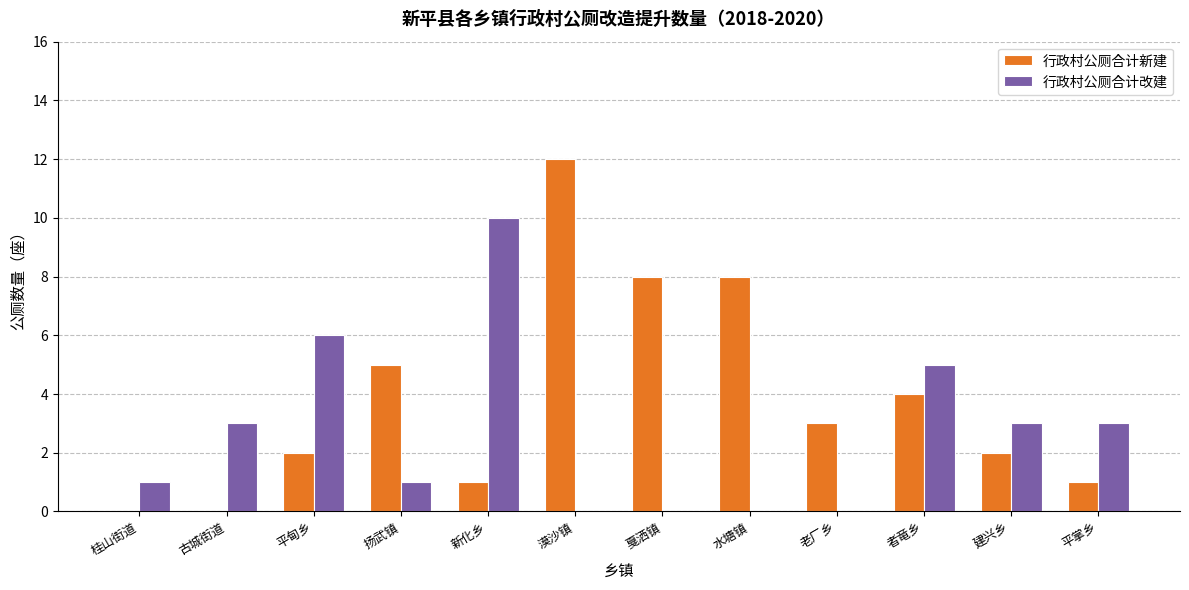

Which series has the widest spread of values?

行政村公厕合计新建